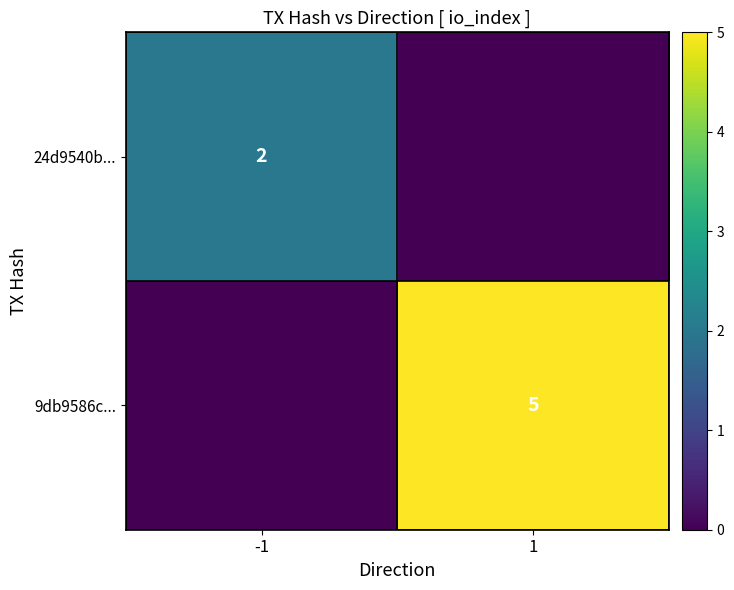

The 24d9540b... series shows 3 at -1. True or false?

False